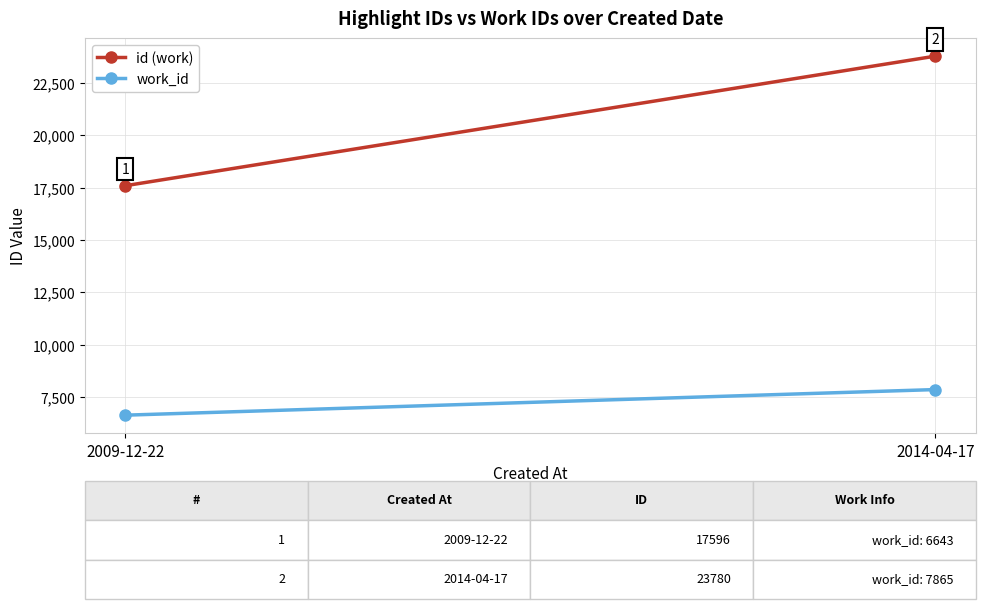

Rank the series at 2009-12-22 from lowest to highest value.

work_id, id (work)